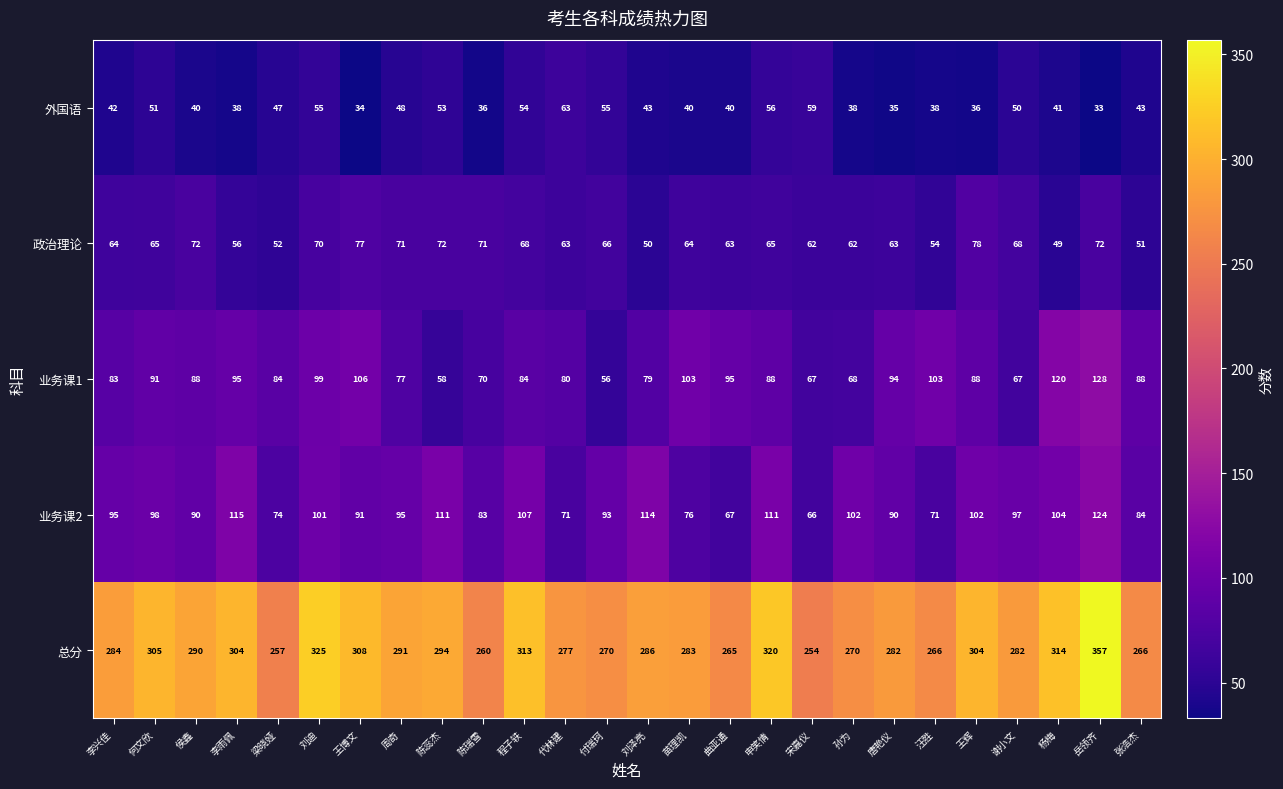

How many data points does each series have?

26